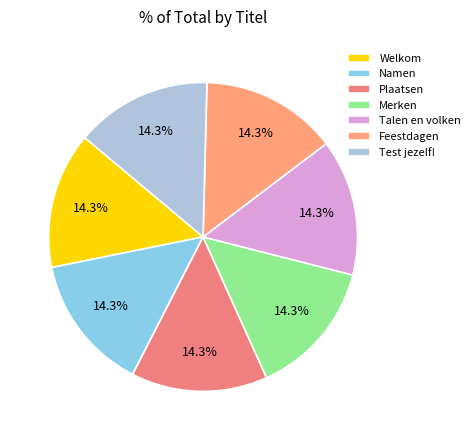

True or false: Plaatsen accounts for 14% of the total.

True